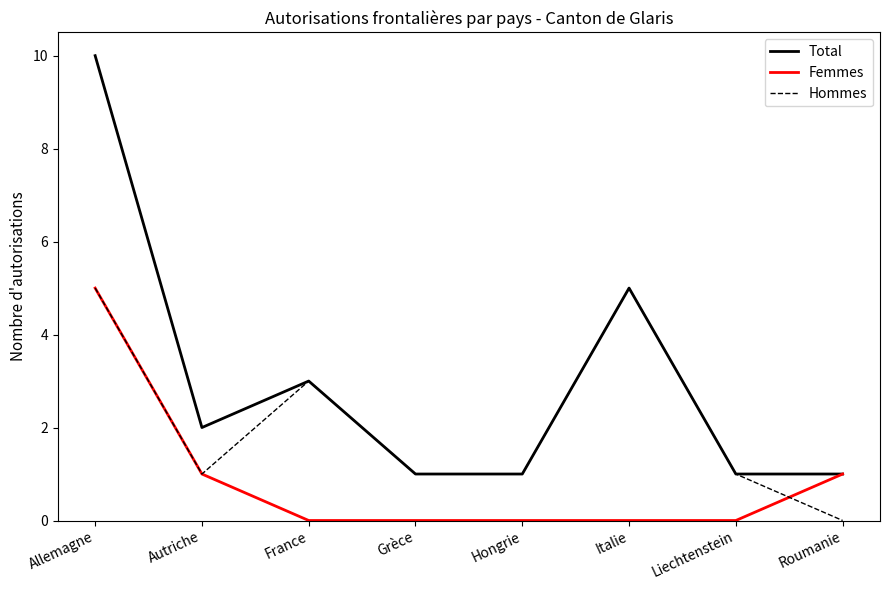

Rank the series by their average value, from lowest to highest.

Femmes, Hommes, Total